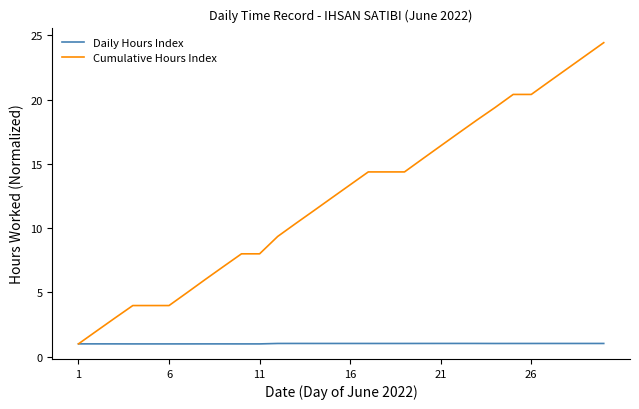

Which series has the largest total across all categories?

Cumulative Hours Index